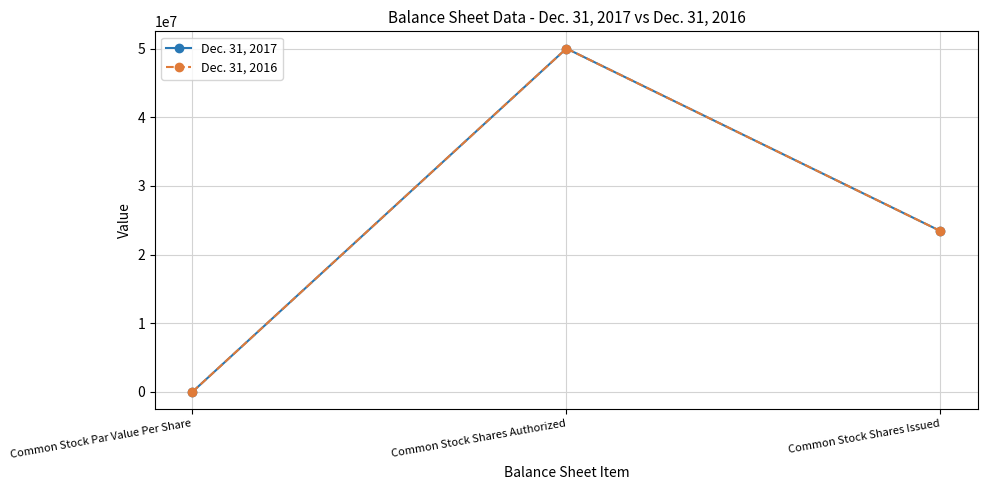

Does the chart have visible grid lines?

Yes